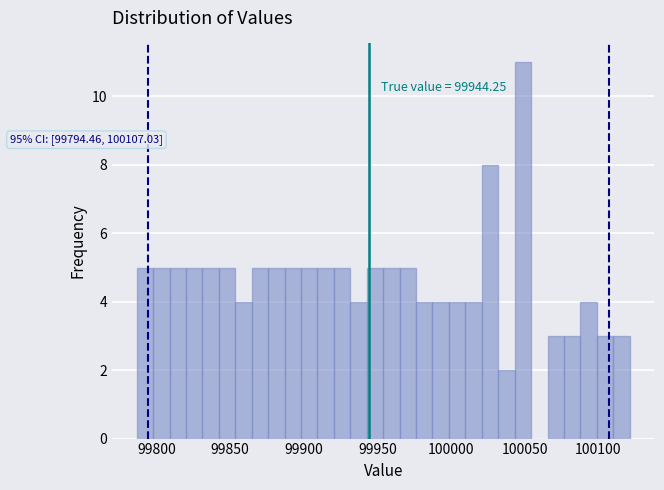

Read against the x-axis, roughly where is the centre of the tallest bar?

100050